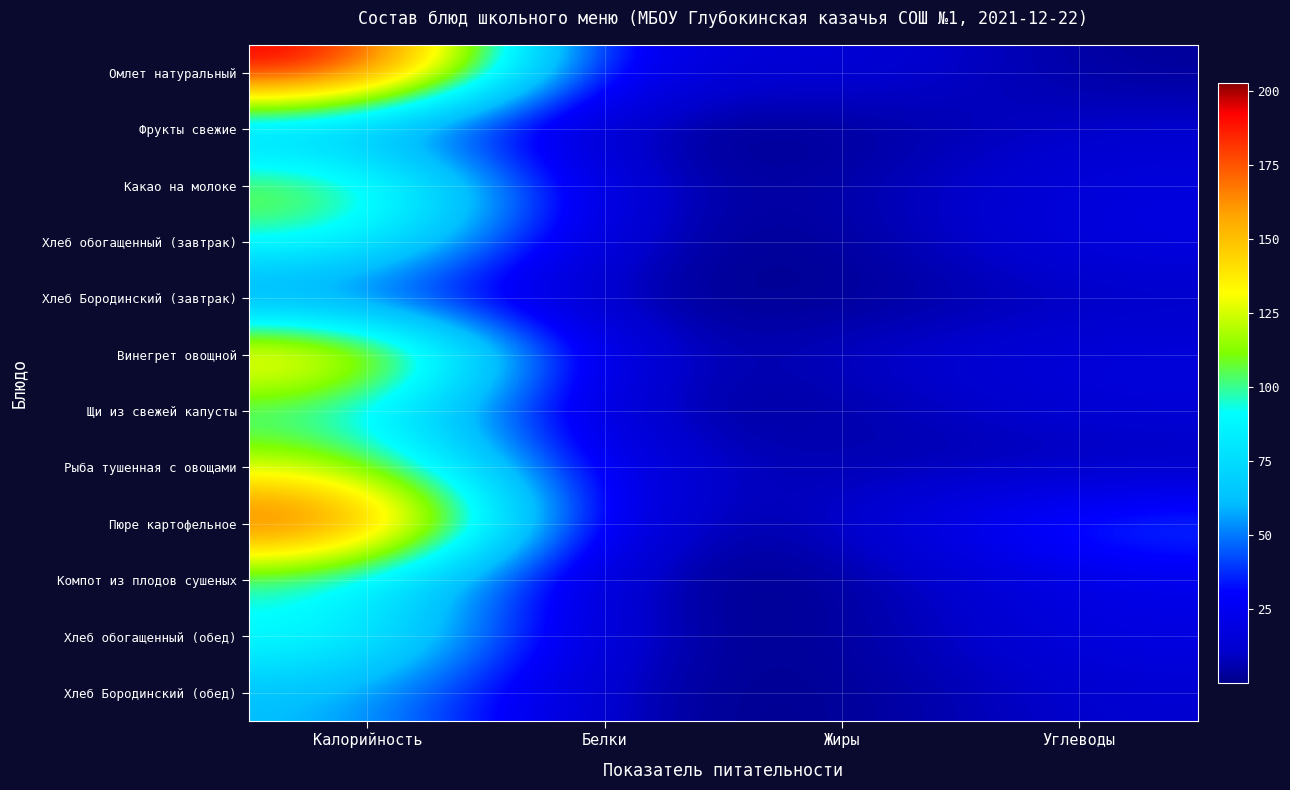

Which label corresponds to the smallest value in the chart?

Жиры